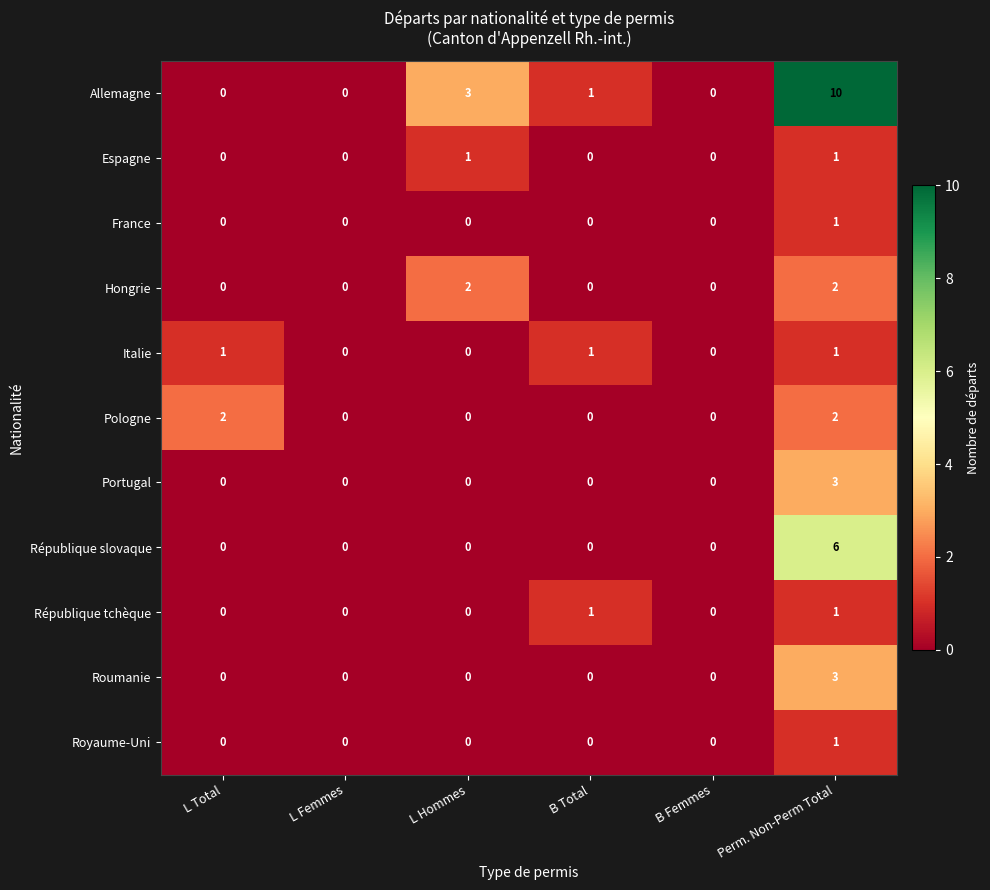

The Roumanie series shows 1 at B Femmes. True or false?

False